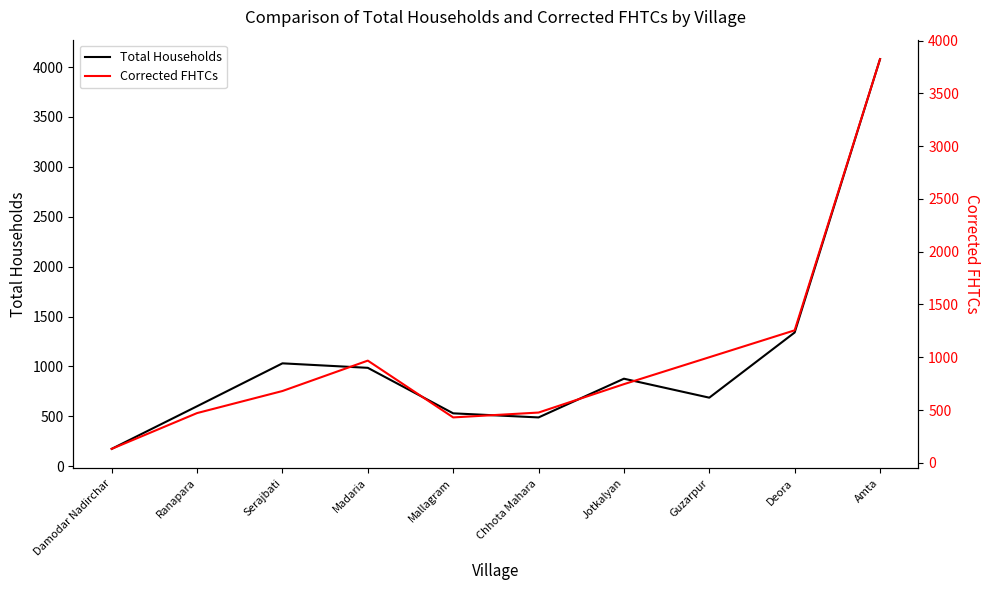

The value of Total Households at Guzarpur is 1188. True or false?

False